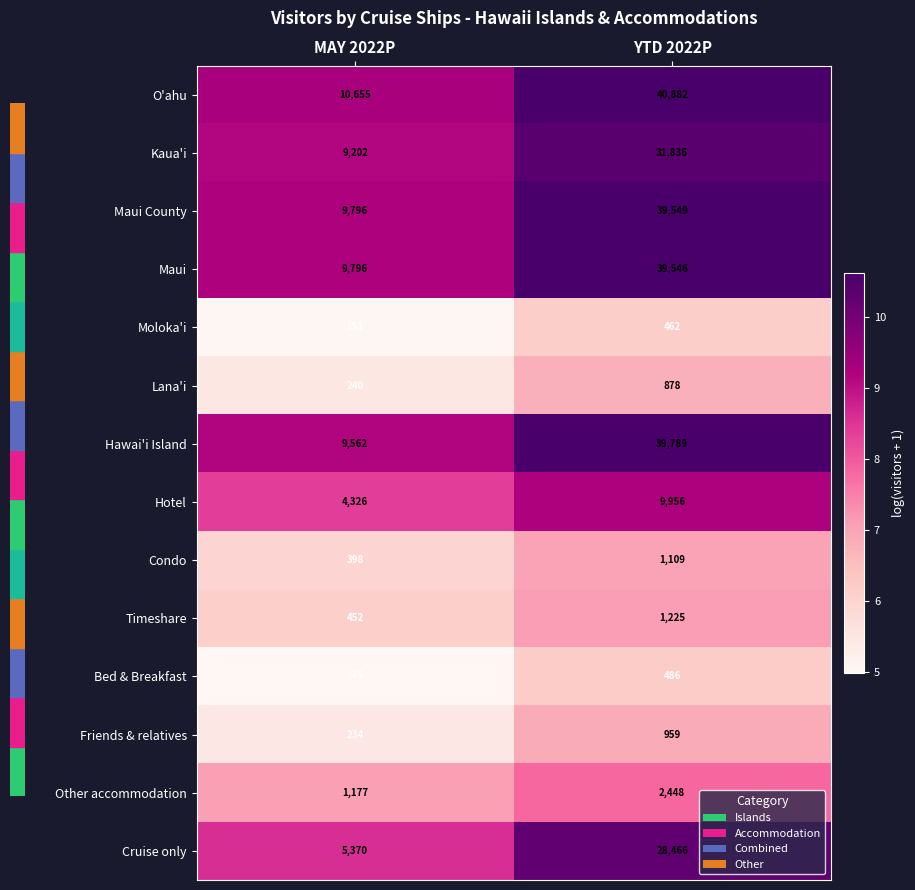

Is it true that Bed & Breakfast equals 327 at YTD 2022P?

False